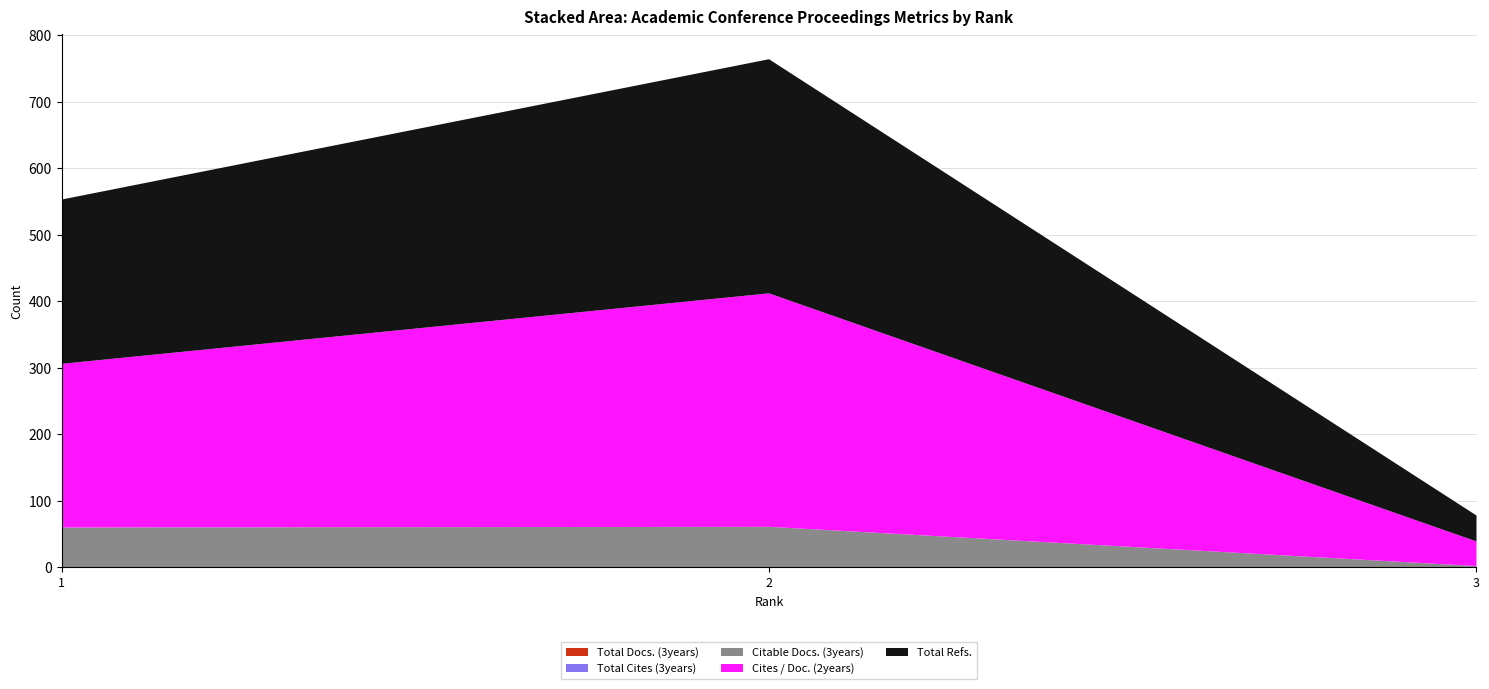

Reading left to right, transcribe all the data shown in this chart.

Total Docs. (3years): 0	0	0
Total Cites (3years): 0	0	0
Citable Docs. (3years): 60	61	2
Cites / Doc. (2years): 246	351	37
Total Refs.: 247	352	39